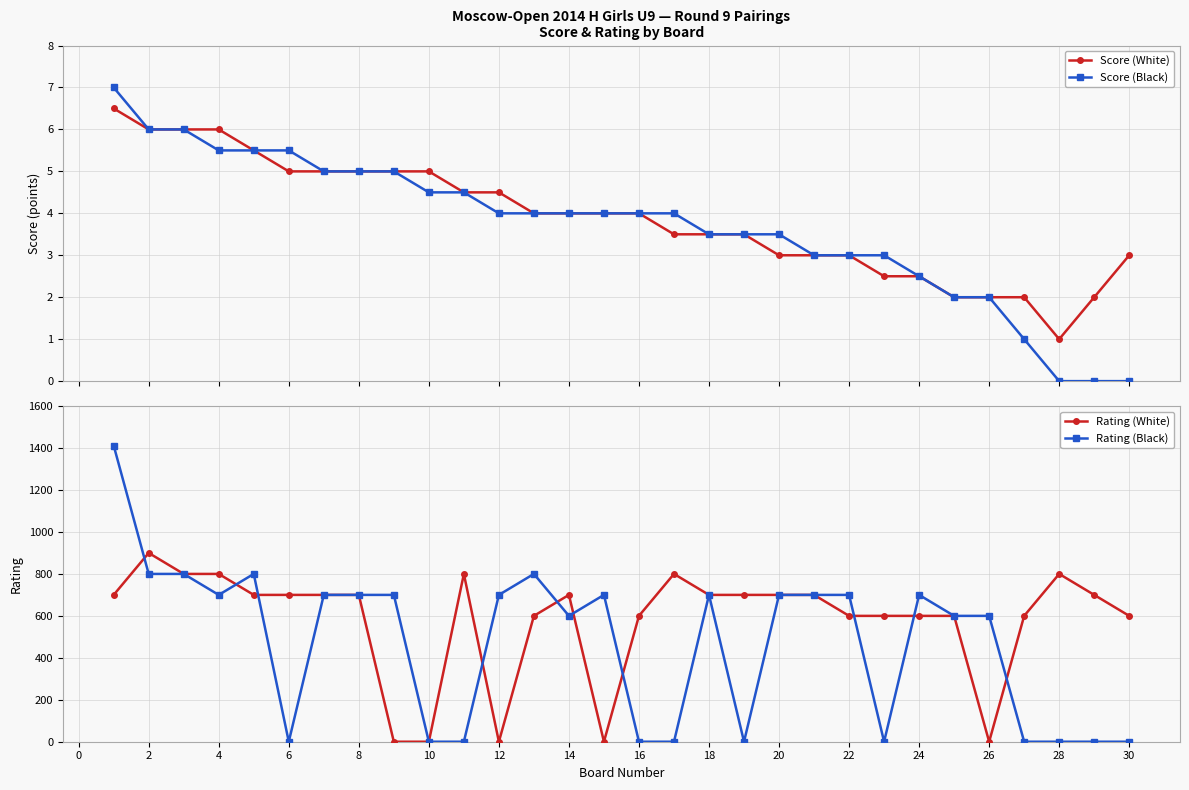

What are all the series names shown in the legend?

Score (White), Score (Black), Rating (White), Rating (Black)